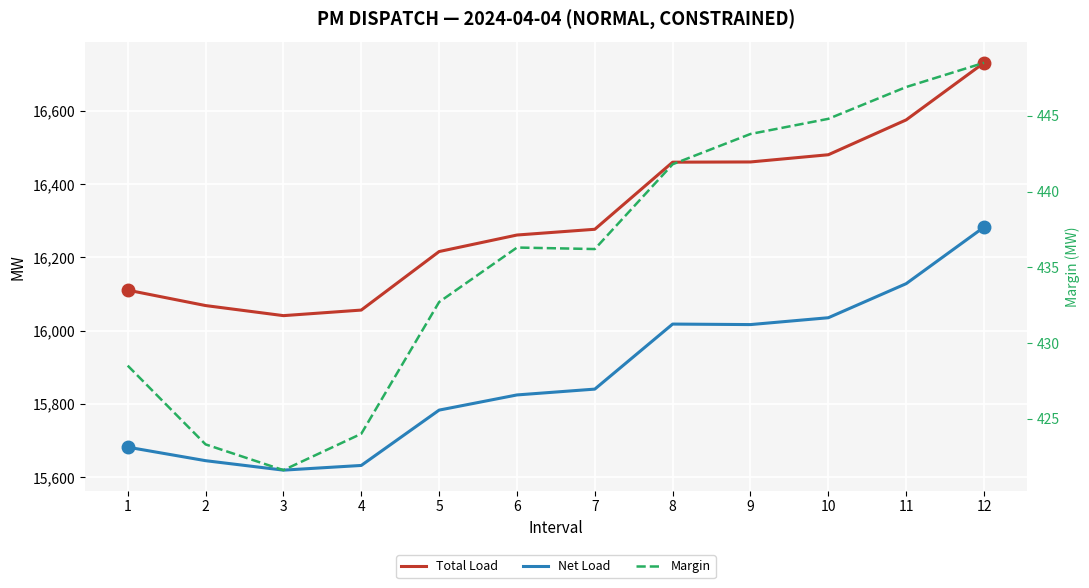

Count the number of data series in this chart.

3